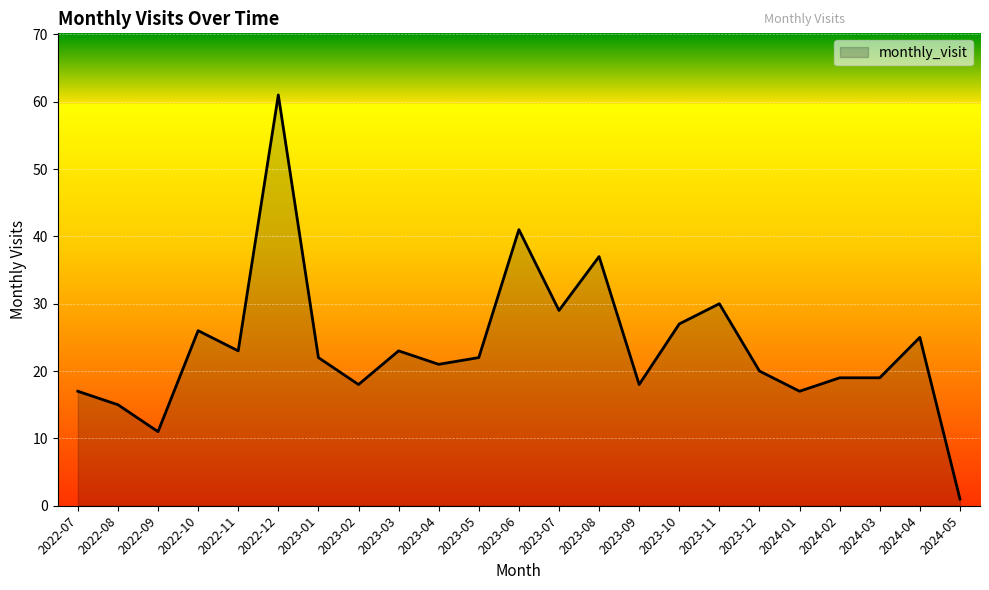

What is the difference between the maximum and minimum values?

60